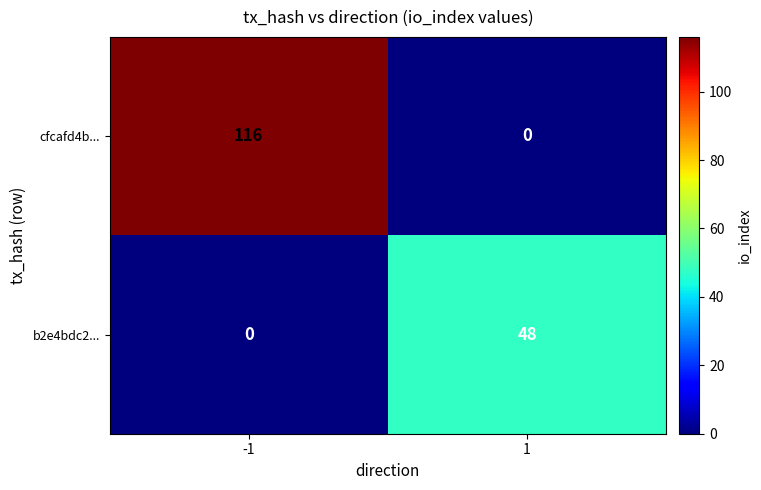

Rank the series by their average value, from lowest to highest.

b2e4bdc2..., cfcafd4b...